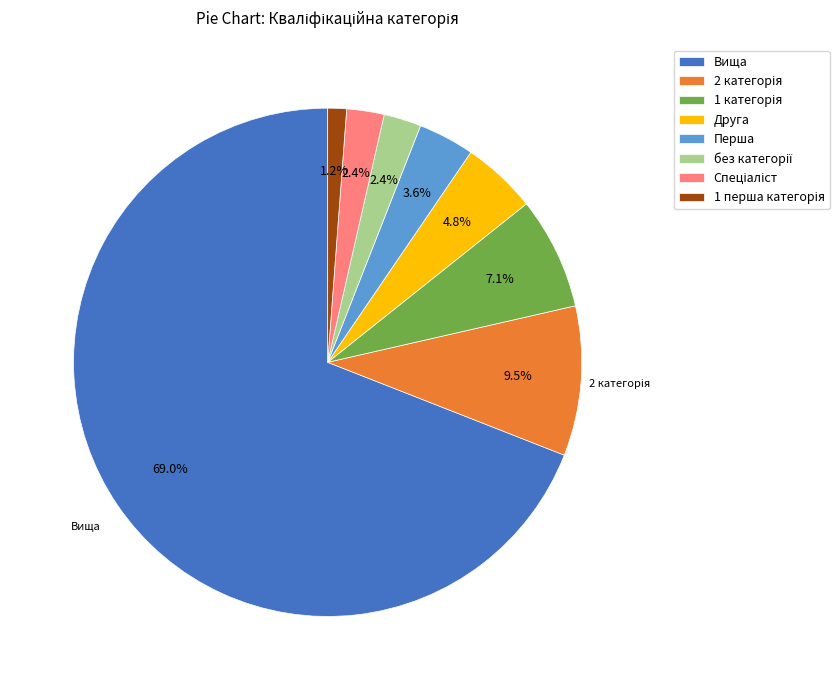

What is the largest slice in the pie chart?

Вища